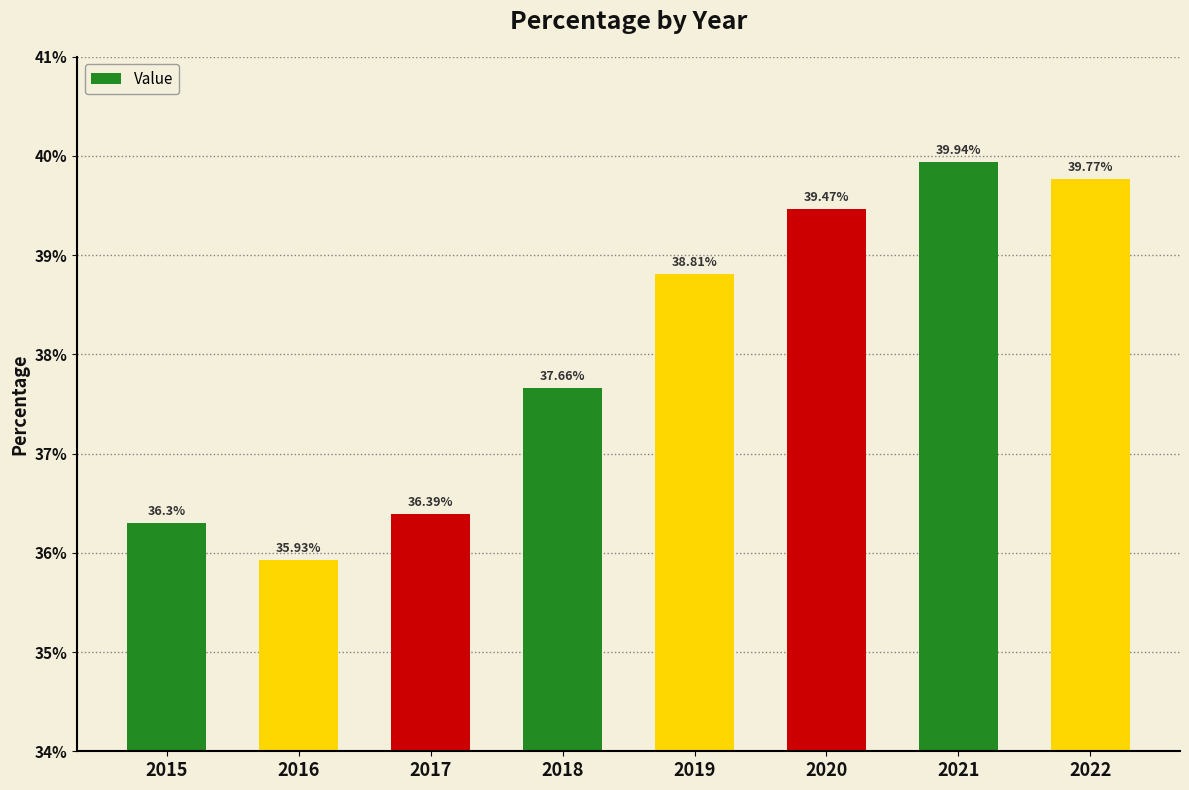

Reading left to right, what are all the values shown in this chart?

36.3	35.9	36.4	37.7	38.8	39.5	39.9	39.8